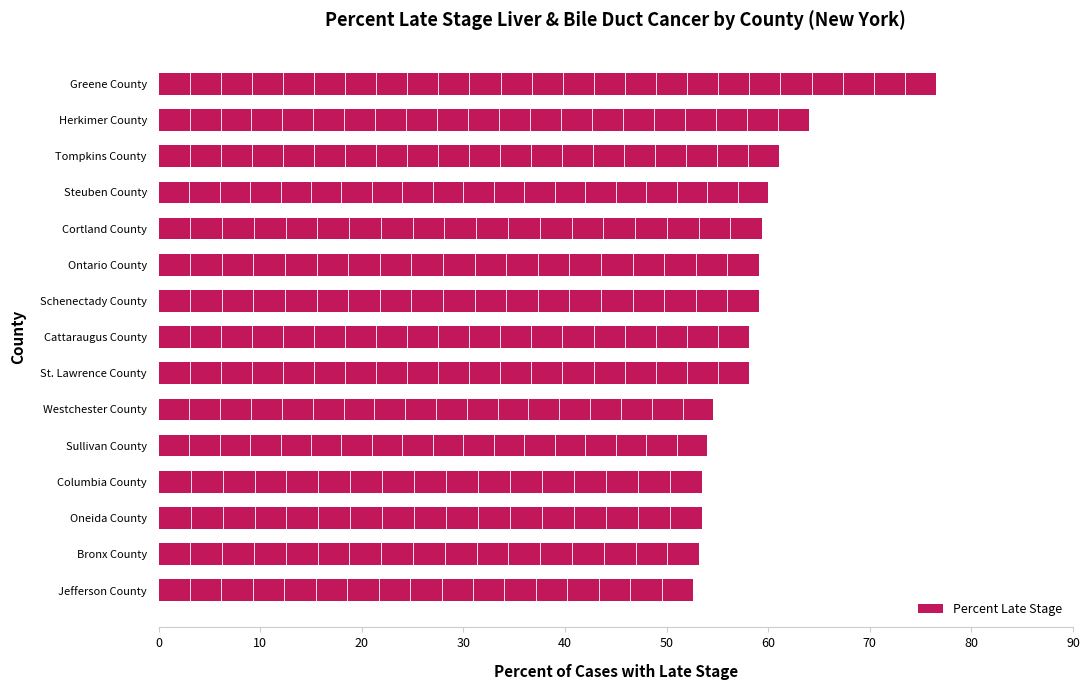

The value at Schenectady County is 59.1. True or false?

True